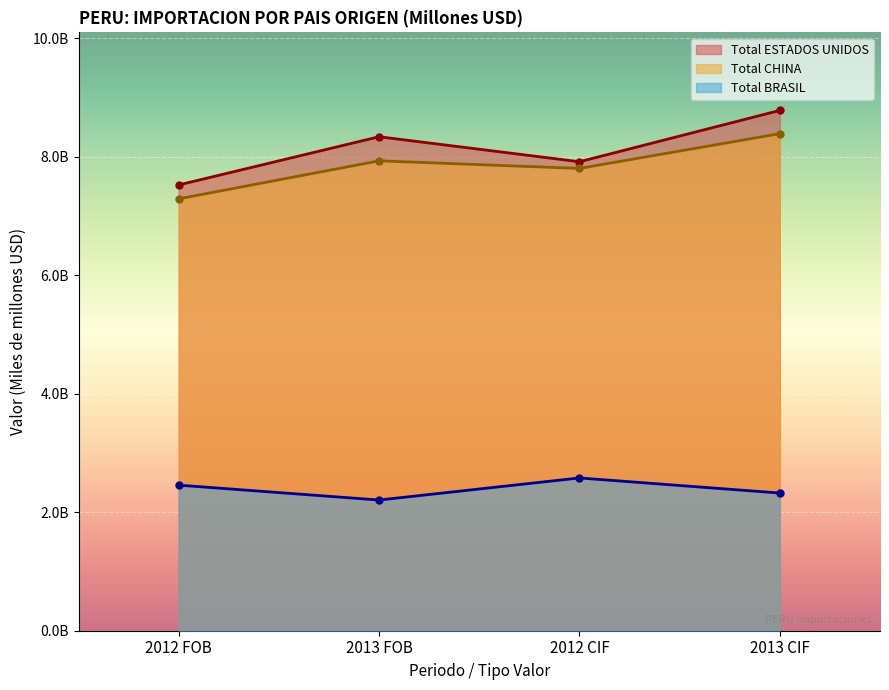

Reading left to right, extract all data points from this chart.

Total ESTADOS UNIDOS: 2012 FOB=7.5	2013 FOB=8.3	2012 CIF=7.9	2013 CIF=8.8
Total CHINA: 2012 FOB=7.3	2013 FOB=7.9	2012 CIF=7.8	2013 CIF=8.4
Total BRASIL: 2012 FOB=2.5	2013 FOB=2.2	2012 CIF=2.6	2013 CIF=2.3